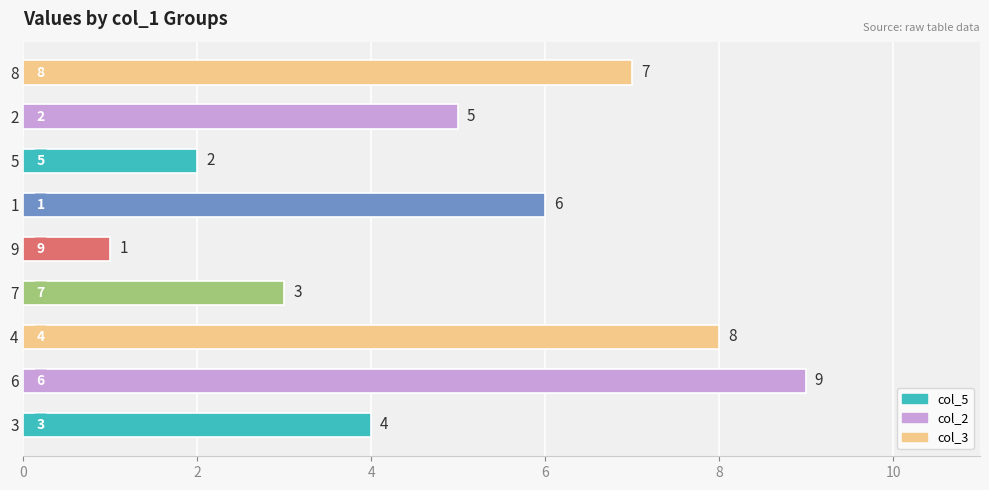

The chart shows a value of 8 at 4. True or false?

True